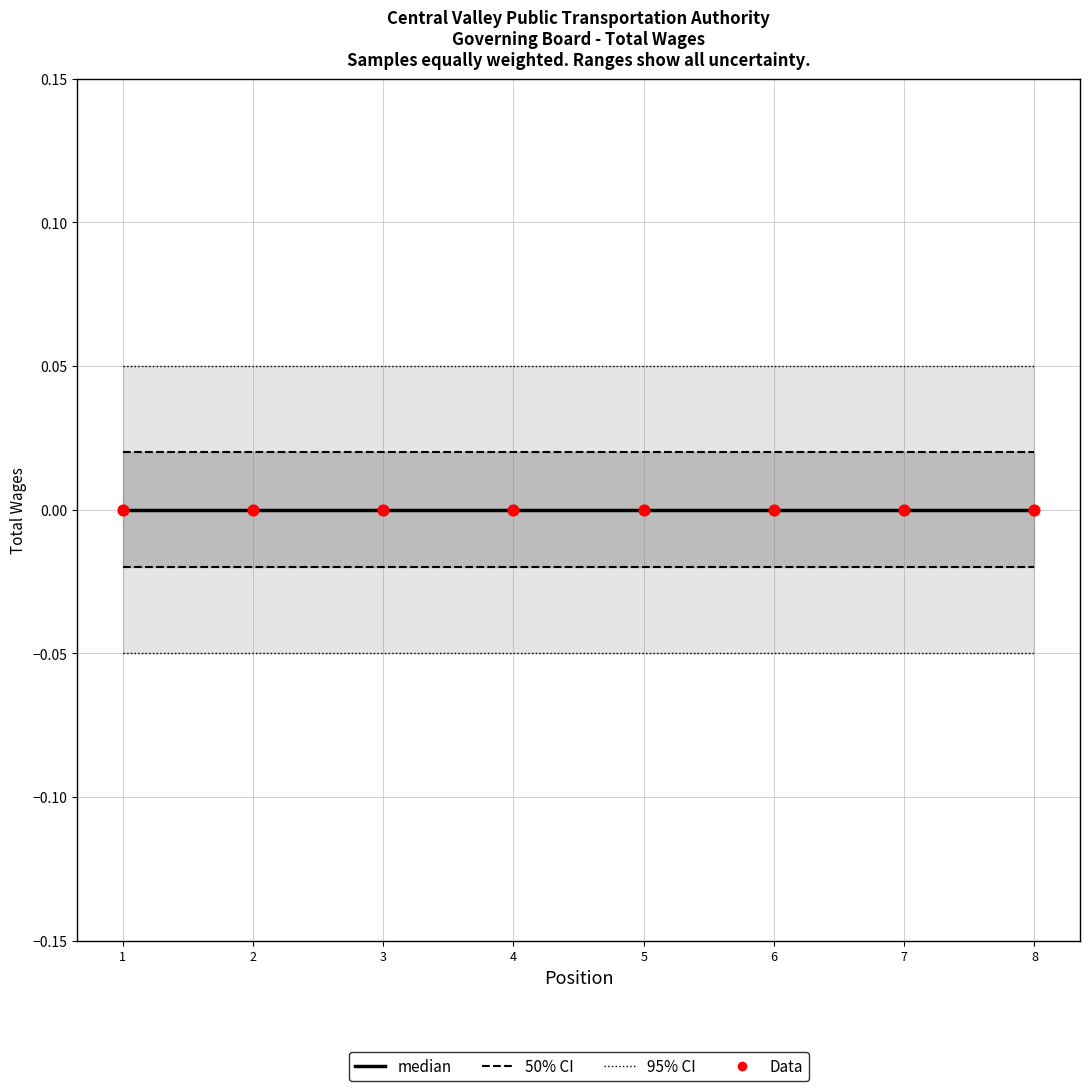

What are all the series names shown in the legend?

median, 50% CI, 95% CI, Data